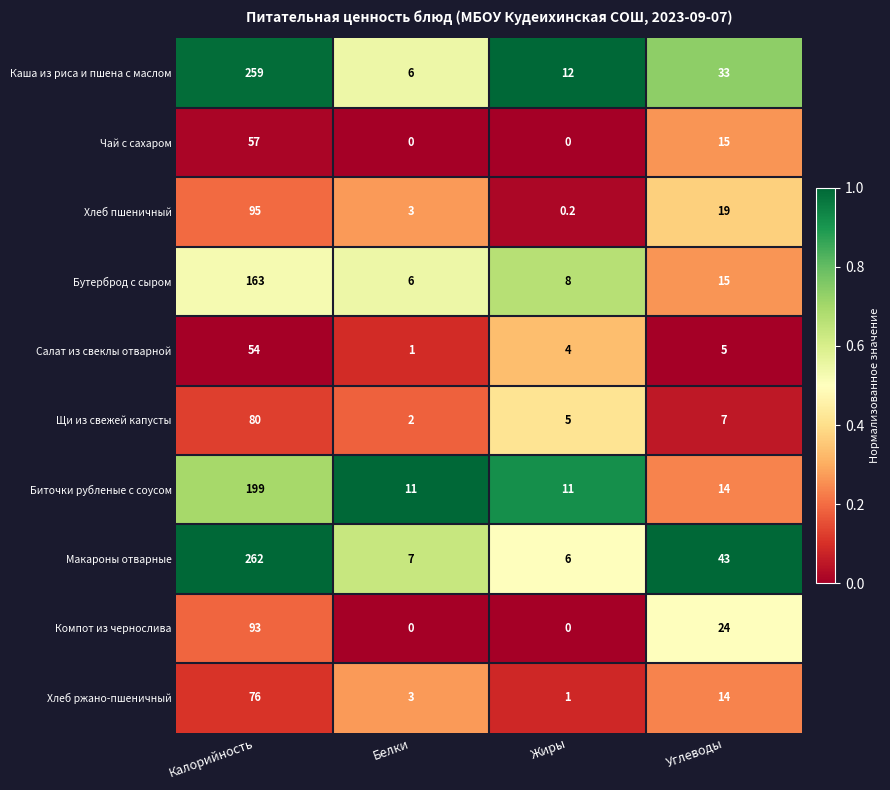

At Калорийность, list the series in order from largest to smallest.

Макароны отварные, Каша из риса и пшена с маслом, Биточки рубленые с соусом, Бутерброд с сыром, Хлеб пшеничный, Компот из чернослива, Щи из свежей капусты, Хлеб ржано-пшеничный, Чай с сахаром, Салат из свеклы отварной